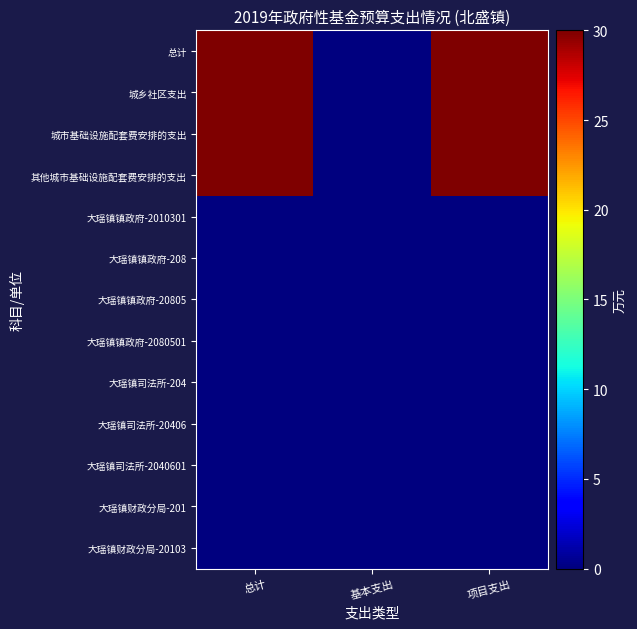

List the series in order of their peak value, highest first.

总计, 城乡社区支出, 城市基础设施配套费安排的支出, 其他城市基础设施配套费安排的支出, 大瑶镇镇政府-2010301, 大瑶镇镇政府-208, 大瑶镇镇政府-20805, 大瑶镇镇政府-2080501, 大瑶镇司法所-204, 大瑶镇司法所-20406, 大瑶镇司法所-2040601, 大瑶镇财政分局-201, 大瑶镇财政分局-20103